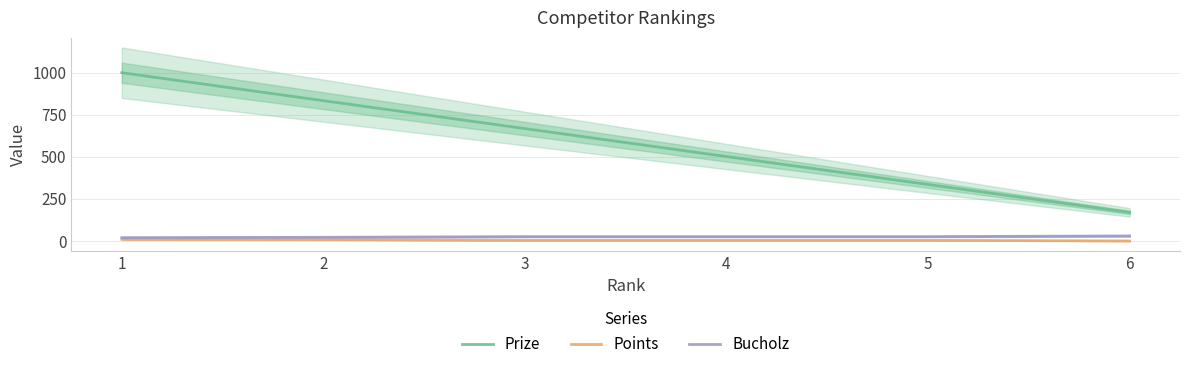

True or false: Bucholz and Points cross at least once.

False